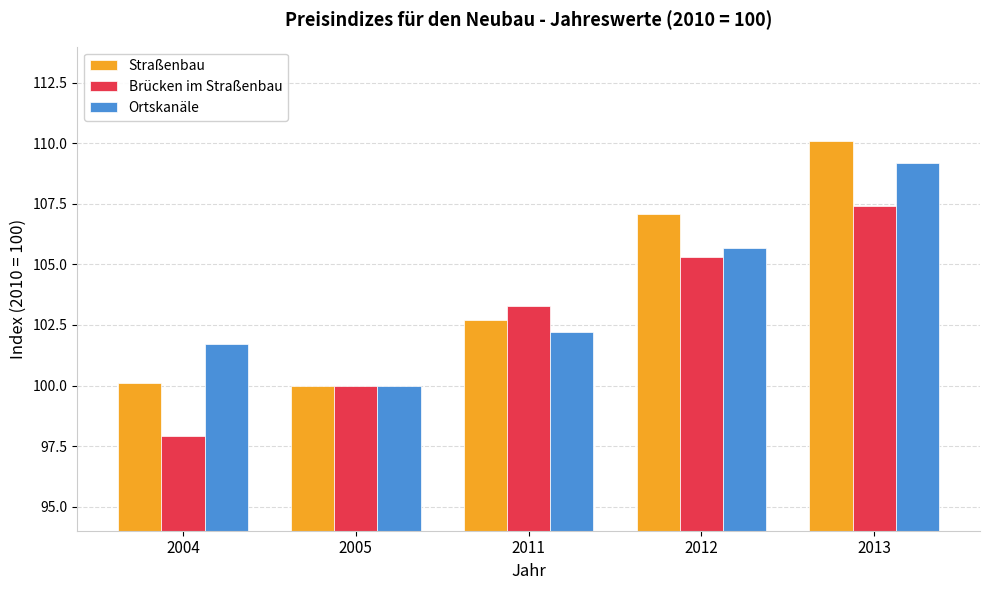

How many values in the Straßenbau series are below 102?

2